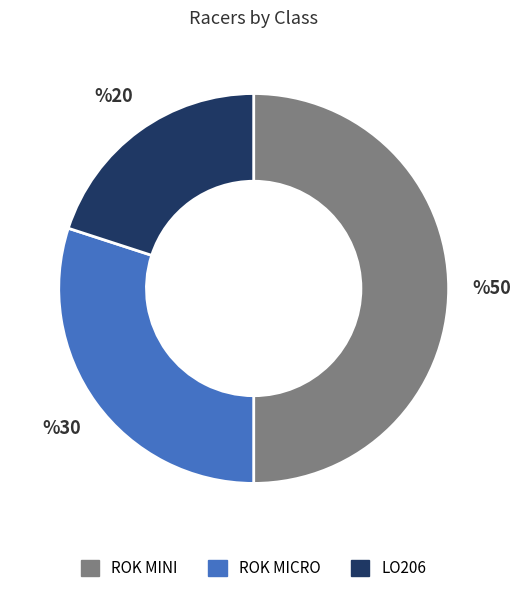

Rank the categories by value from highest to lowest.

ROK MINI, ROK MICRO, LO206